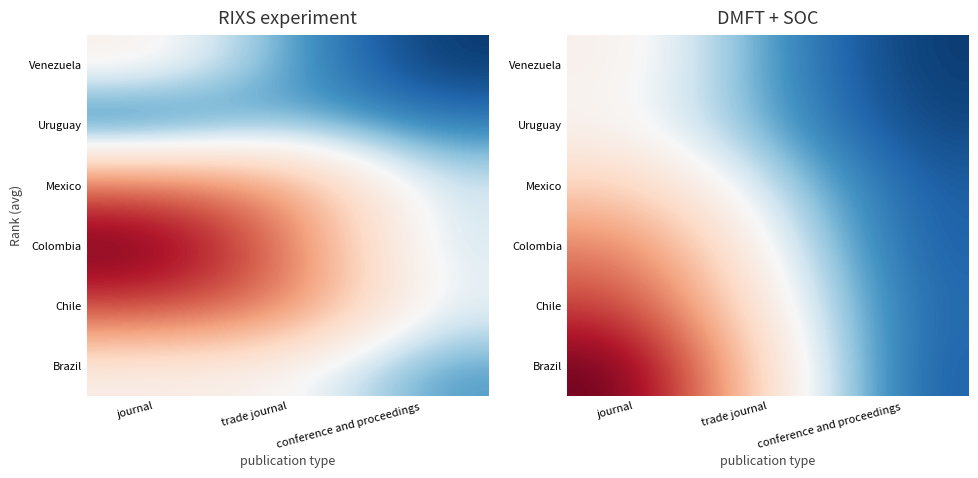

Rank the categories by Mexico value from highest to lowest.

journal, trade journal, conference and proceedings